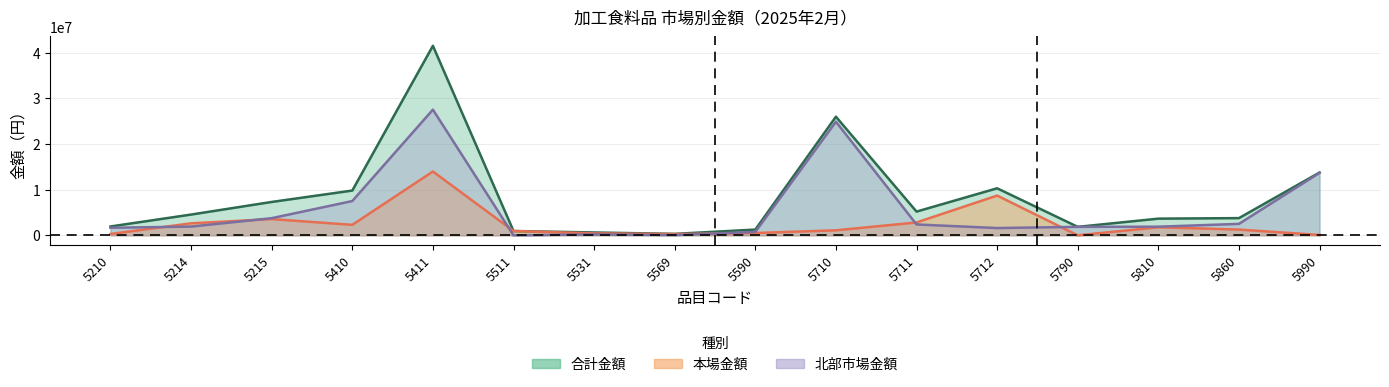

Reading left to right, transcribe all the data shown in this chart.

合計金額: 5210=1937816	5214=4545809	5215=7306598	5410=9803340	5411=41501970	5511=945054	5531=622512	5569=318513	5590=1258902	5710=25979856	5711=5195492	5712=10298676	5790=1854354	5810=3652232	5860=3766520	5990=13759589
本場金額: 5210=287568	5214=2629282	5215=3553827	5410=2295846	5411=13975118	5511=945054	5531=425412	5569=271641	5590=508615	5710=1097064	5711=2816382	5712=8707014	5790=0	5810=1764485	5860=1259258	5990=78627
北部市場金額: 5210=1650248	5214=1916527	5215=3752771	5410=7507494	5411=27526852	5511=0	5531=197100	5569=46872	5590=750287	5710=24882792	5711=2379110	5712=1591662	5790=1854354	5810=1887747	5860=2507262	5990=13680962